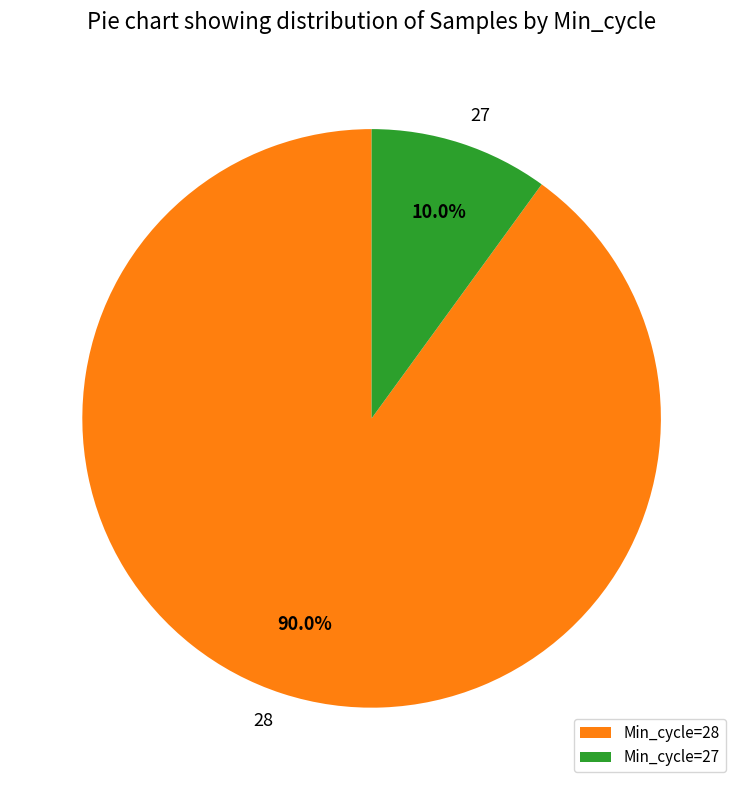

Does 28 represent more than half of the total?

Yes